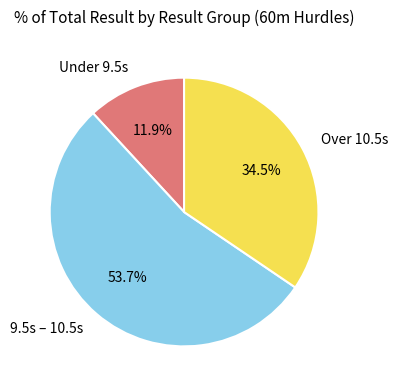

What is the total percentage of Over 10.5s and 9.5s – 10.5s?

88.1%